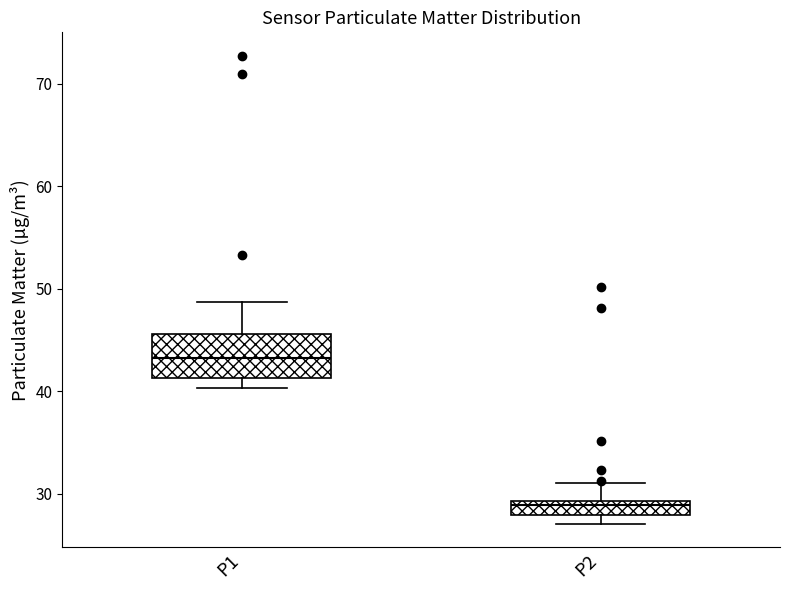

Which box has the lowest median line?

P2